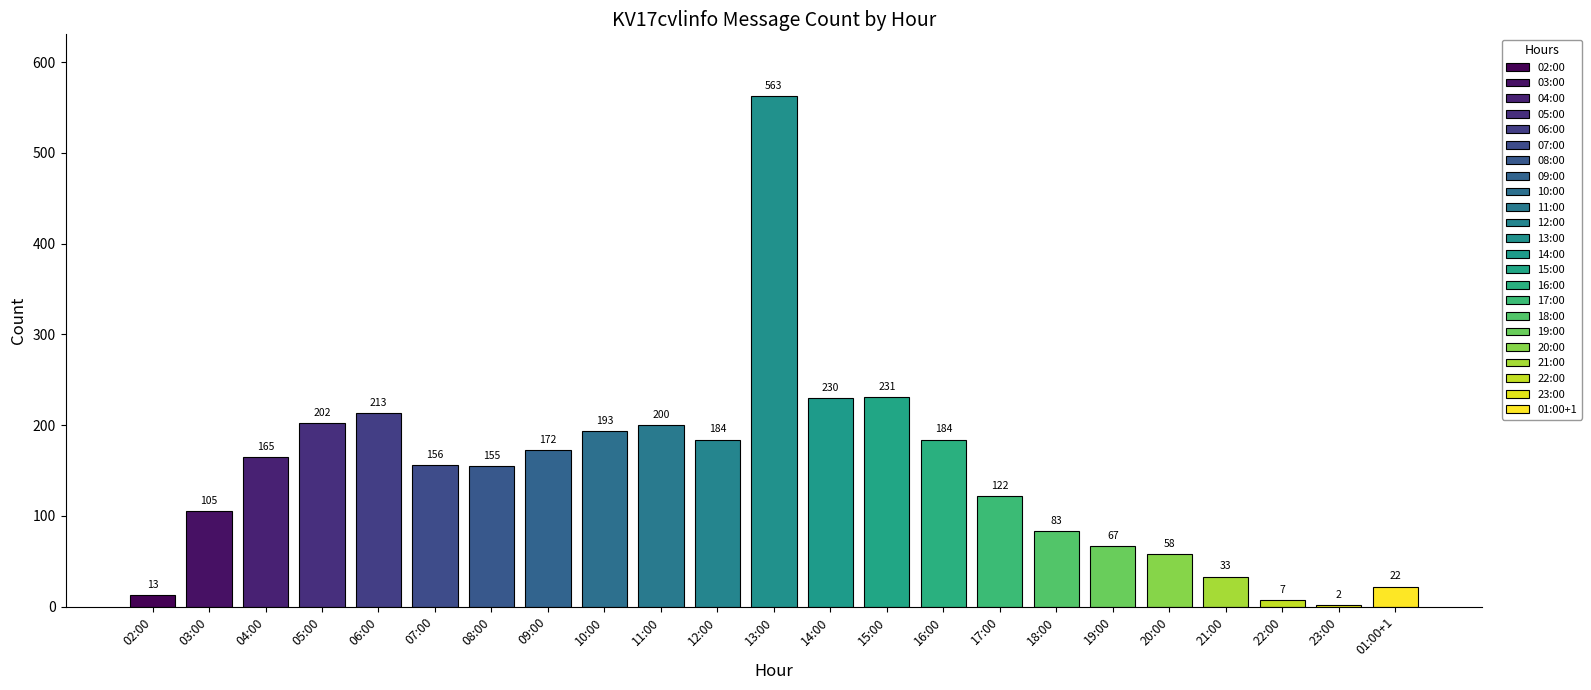

What is the ratio of the value at 09:00 to the value at 19:00?

2.6